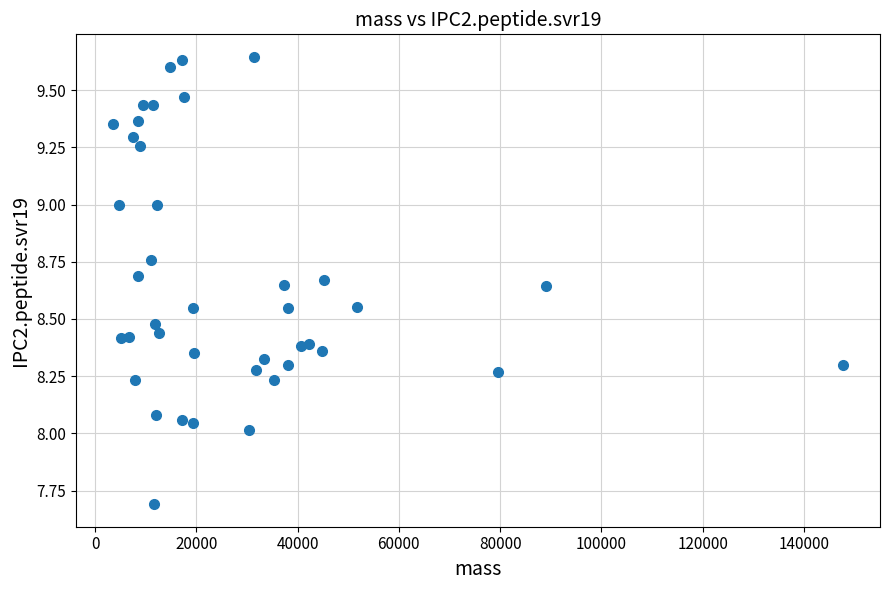

What is the range of X values (max minus min)?

144343.6